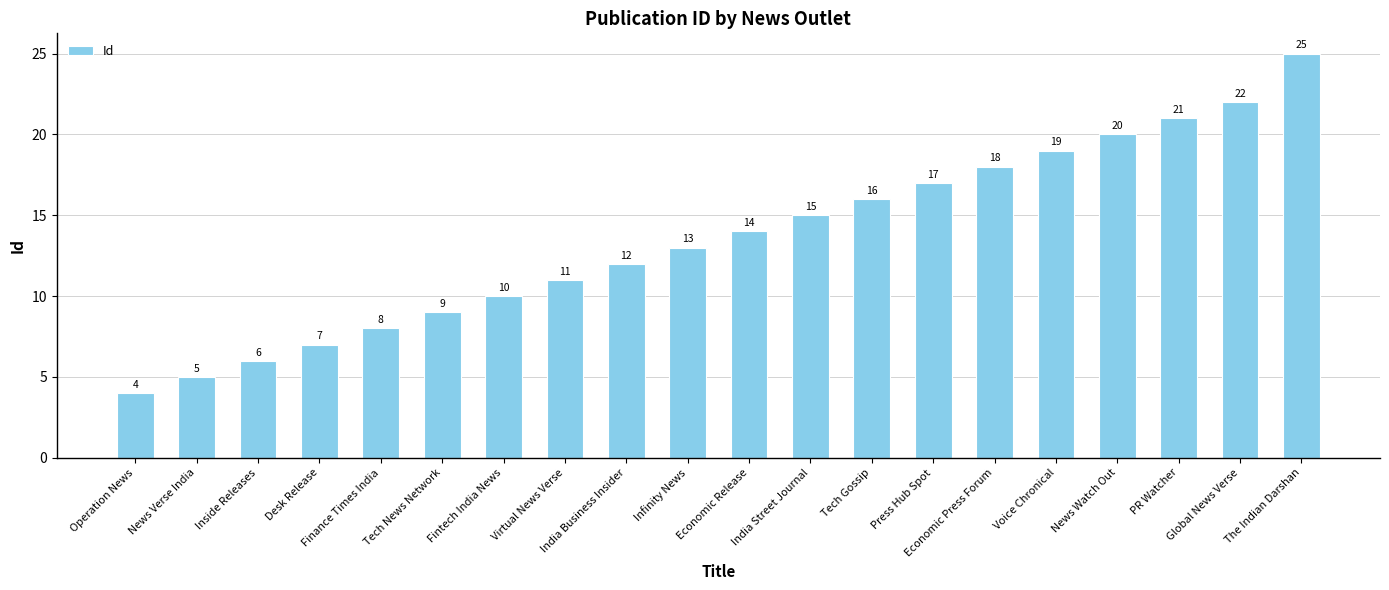

Rank the categories by value from lowest to highest.

Operation News, News Verse India, Inside Releases, Desk Release, Finance Times India, Tech News Network, Fintech India News, Virtual News Verse, India Business Insider, Infinity News, Economic Release, India Street Journal, Tech Gossip, Press Hub Spot, Economic Press Forum, Voice Chronical, News Watch Out, PR Watcher, Global News Verse, The Indian Darshan